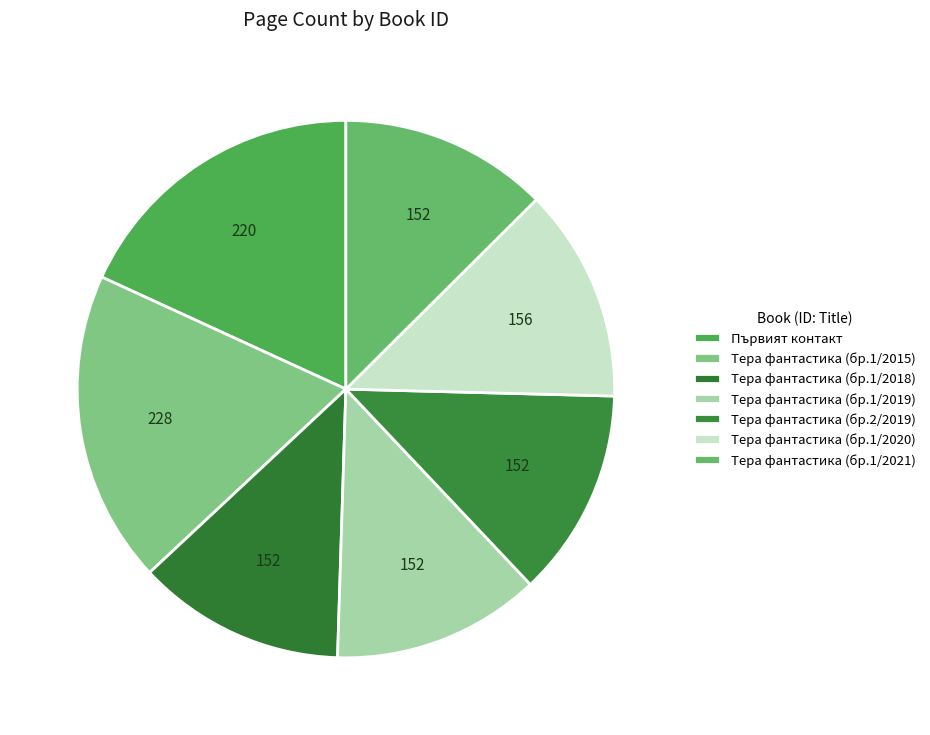

How many segments does this pie chart have?

7